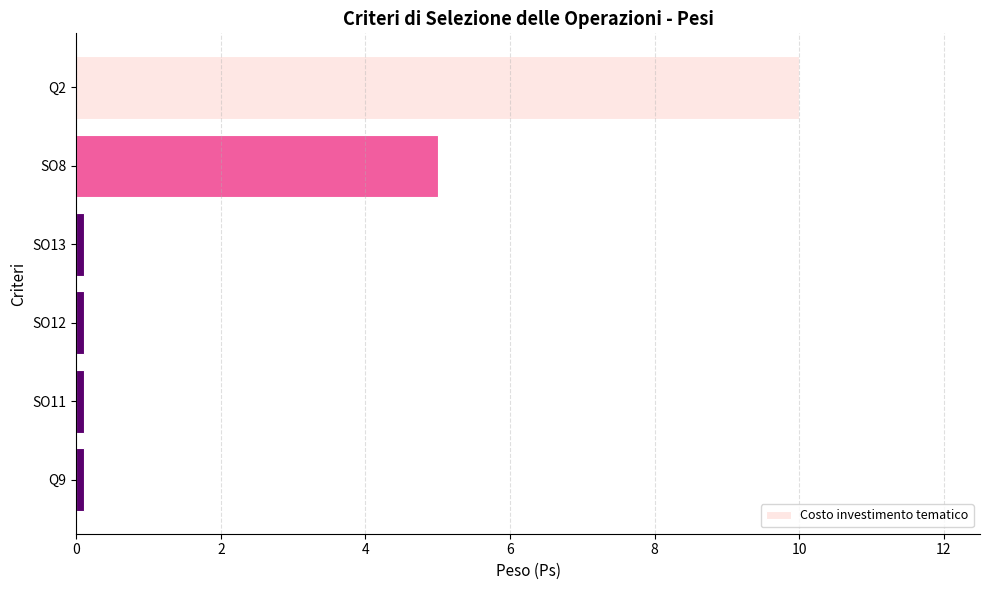

Is it true that the value at Q2 is 10.0?

True